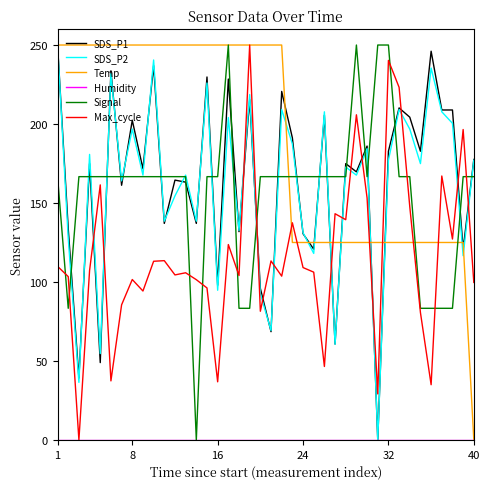

Does the chart have visible grid lines?

No